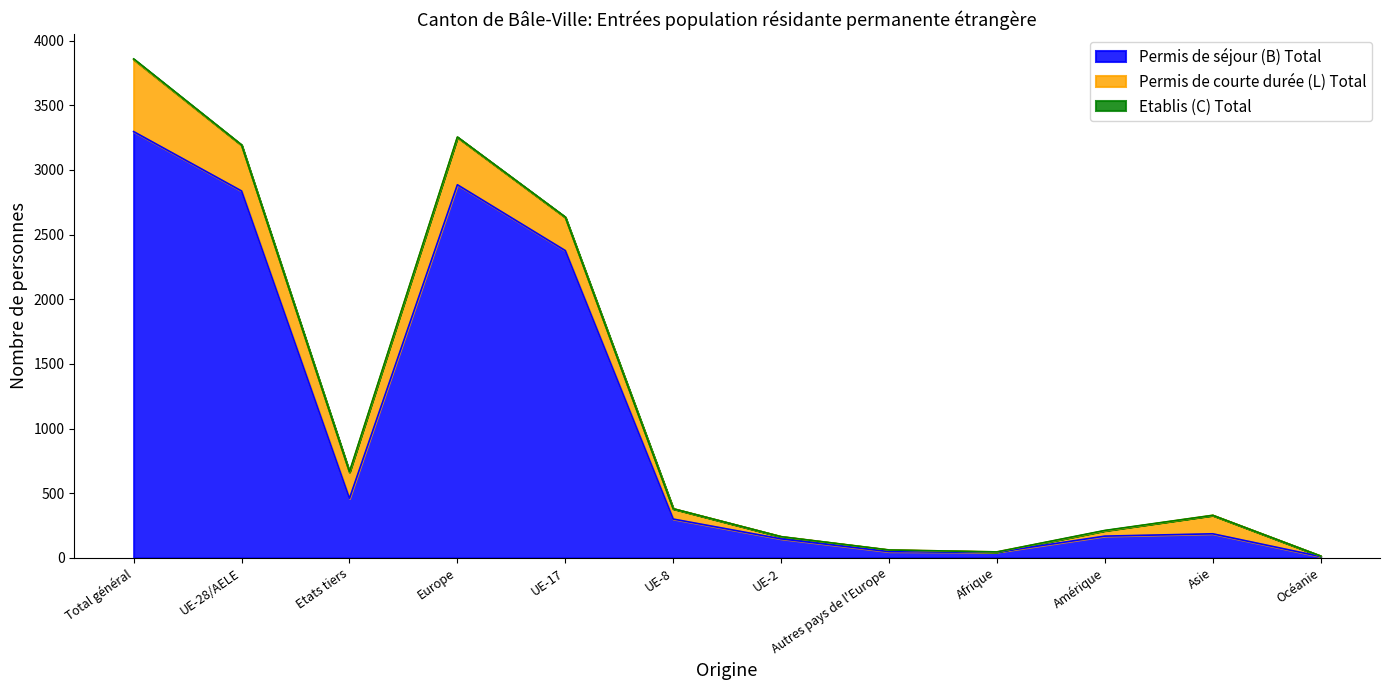

True or false: Etablis (C) Total has a value of 2 at Amérique.

True